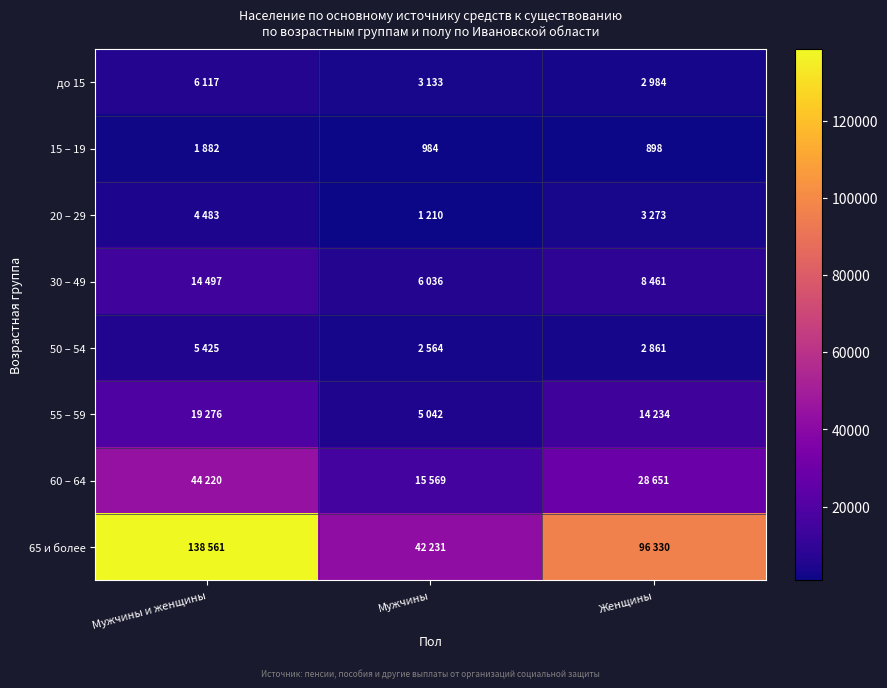

What is the average value of the 15 – 19 series?

1255